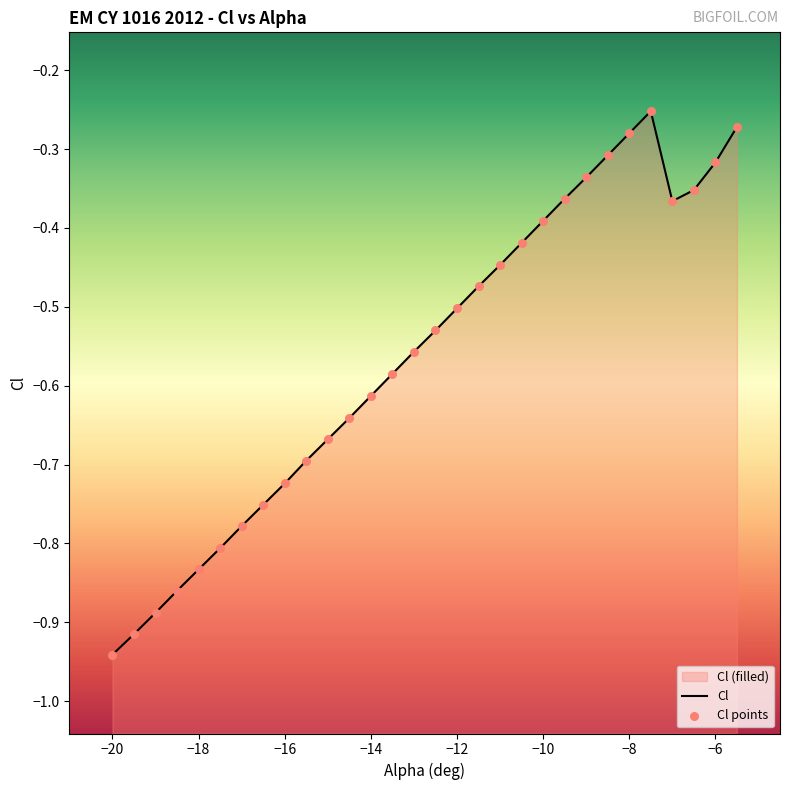

Which series has the largest total across all categories?

Cl